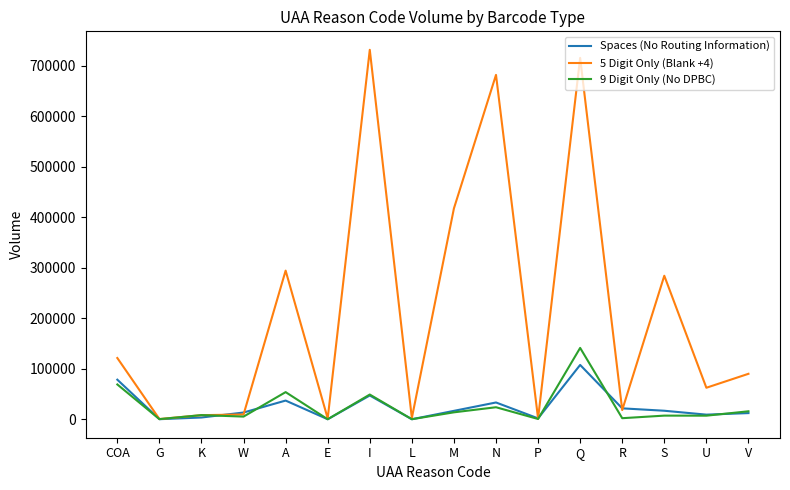

True or false: 5 Digit Only (Blank +4) has a value of 197985 at S.

False